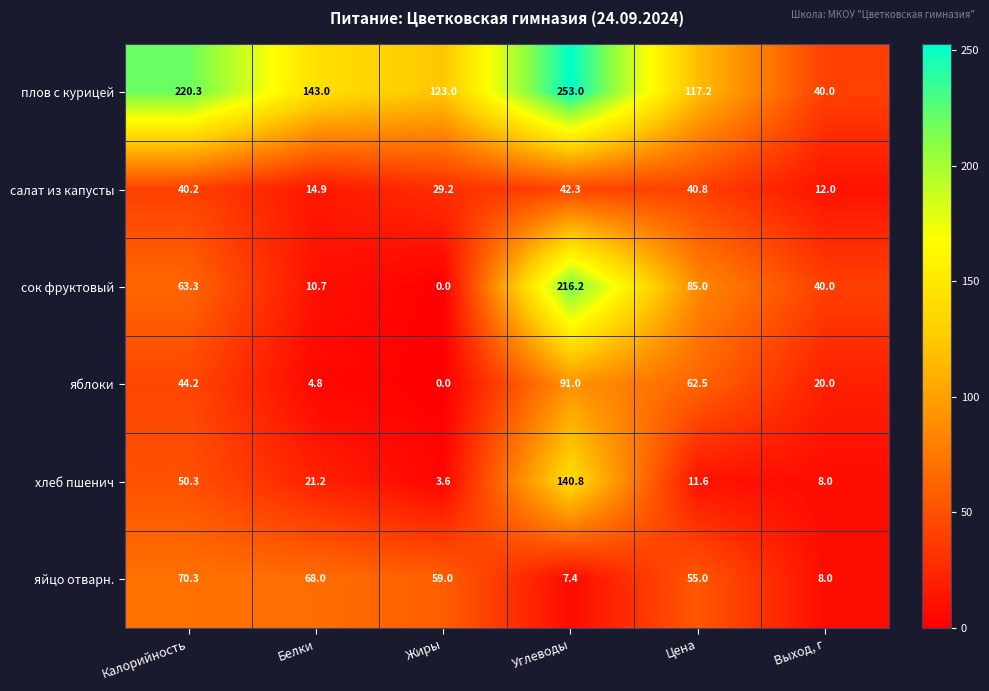

What is the difference between the хлеб пшенич values at Белки and Калорийность?

29.1